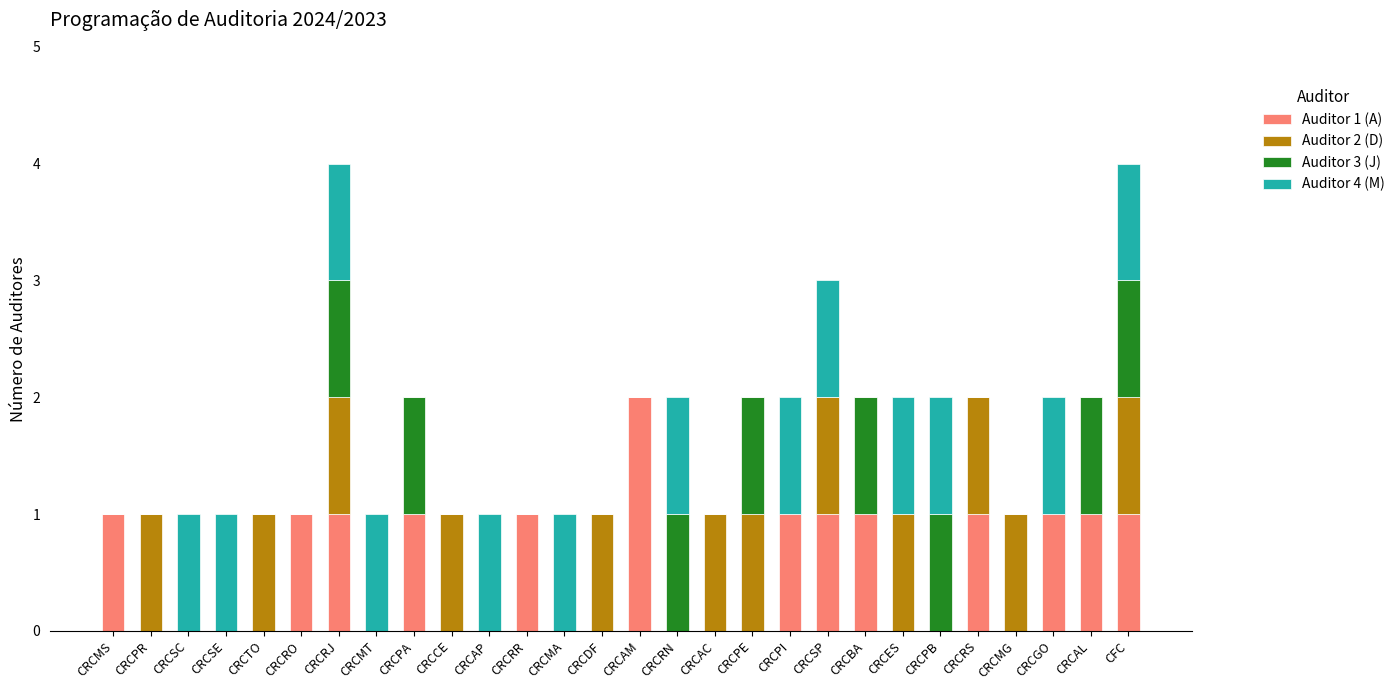

Is it true that Auditor 1 (A) equals 1 at CRCSP?

True